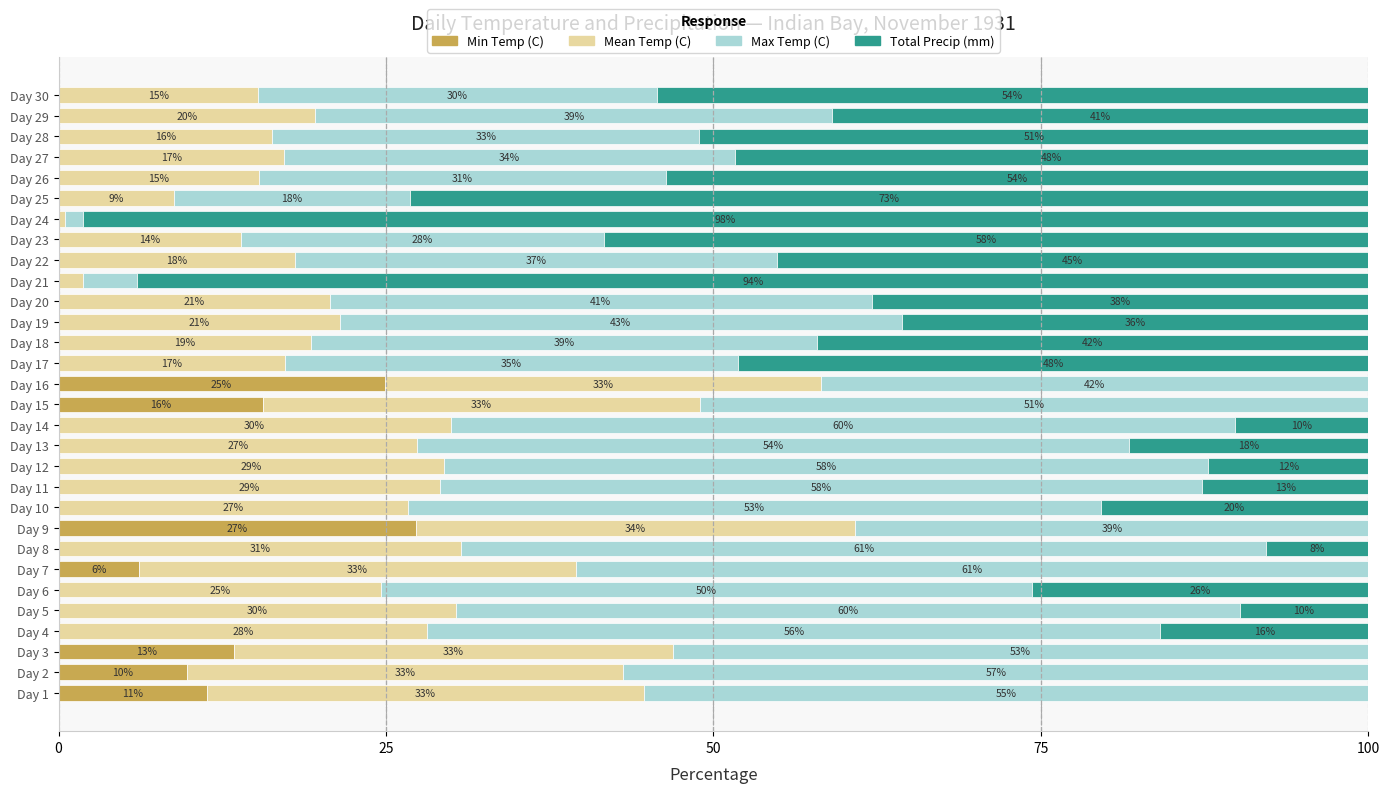

Which series has the largest total across all categories?

Max Temp (C)